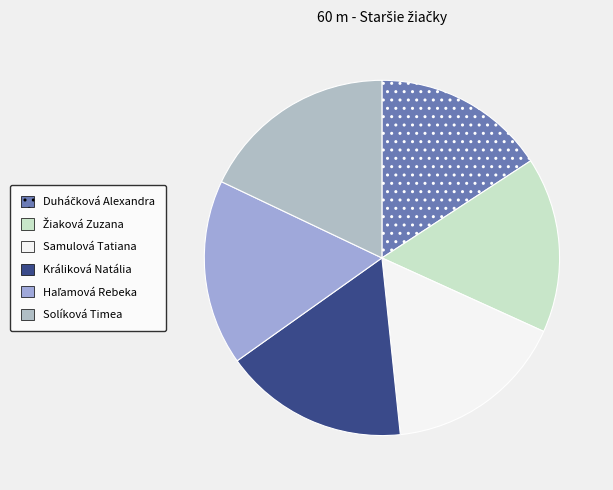

What percentage is NOT represented by Duháčková Alexandra?

84.2%